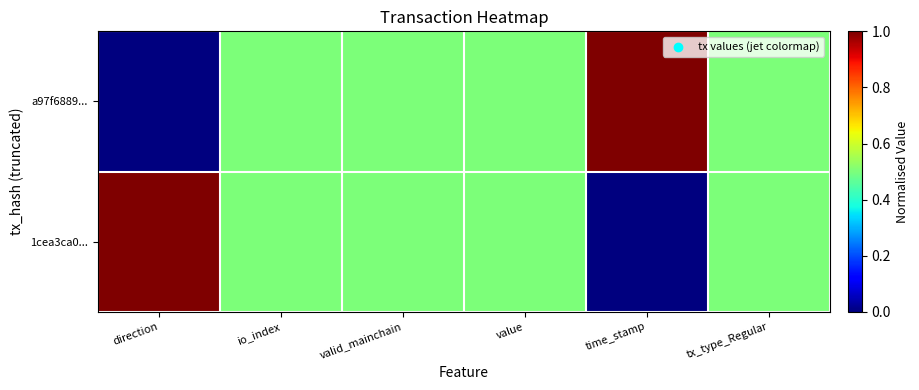

Reading left to right, extract all data points from this chart.

a97f6889...: direction=0.0	io_index=0.5	valid_mainchain=0.5	value=0.5	time_stamp=1.0	tx_type_Regular=0.5
1cea3ca0...: direction=1.0	io_index=0.5	valid_mainchain=0.5	value=0.5	time_stamp=0.0	tx_type_Regular=0.5